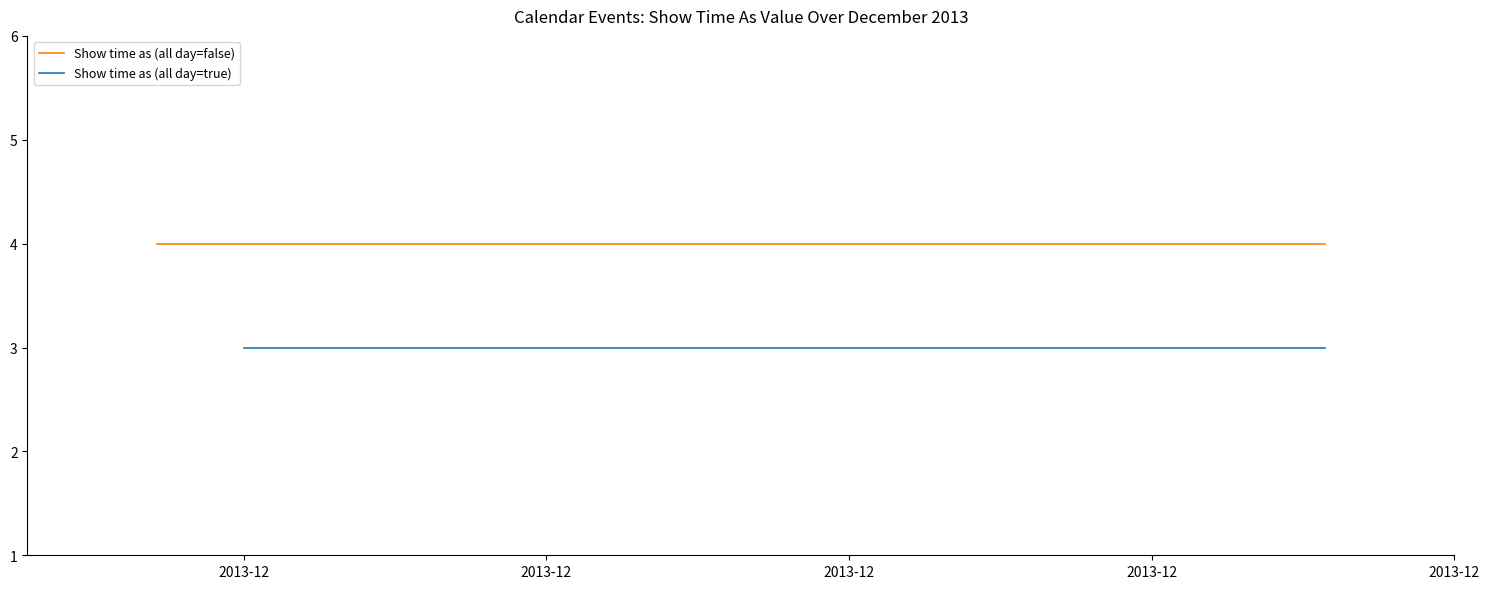

Is the value of Show time as (all day=true) at 12/2/2013 greater than the value of Show time as (all day=false) at 12/13/2013?

No